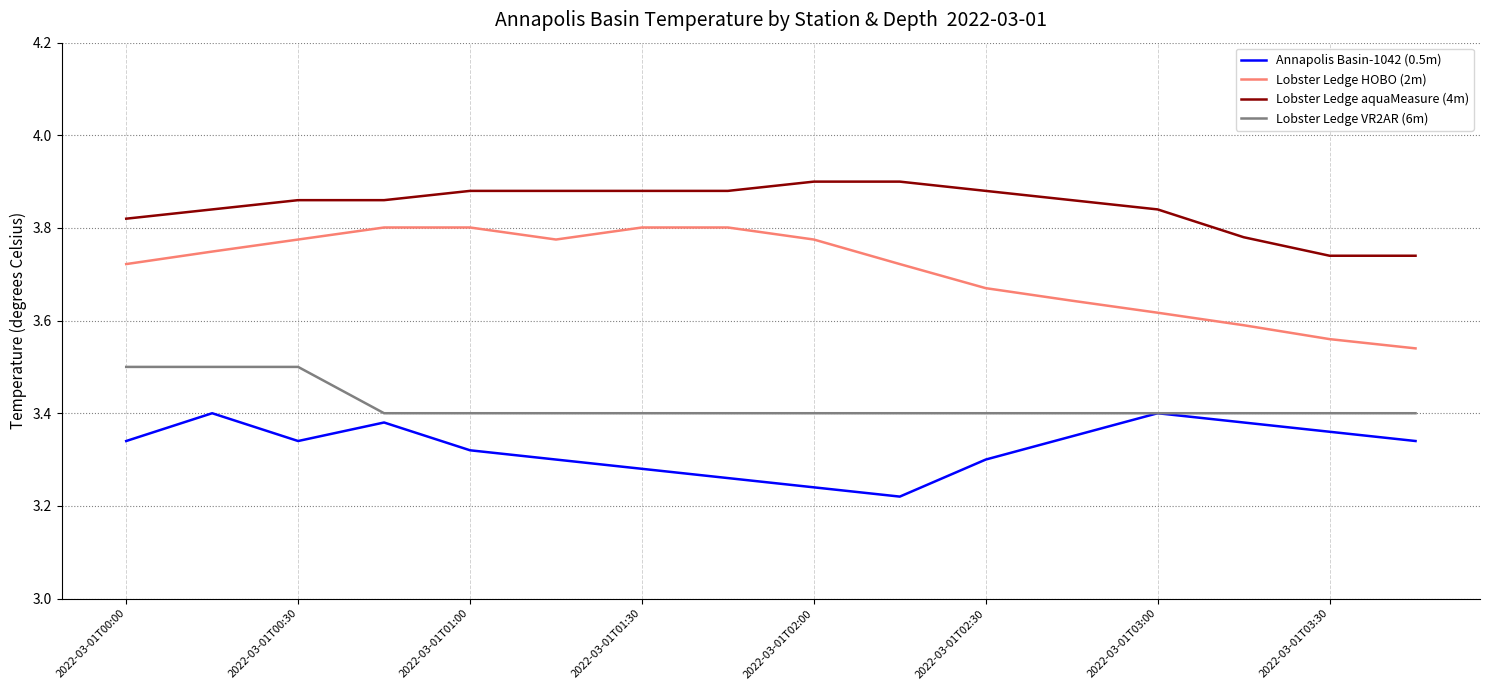

Which series has the largest total across all categories?

Lobster Ledge aquaMeasure (4m)